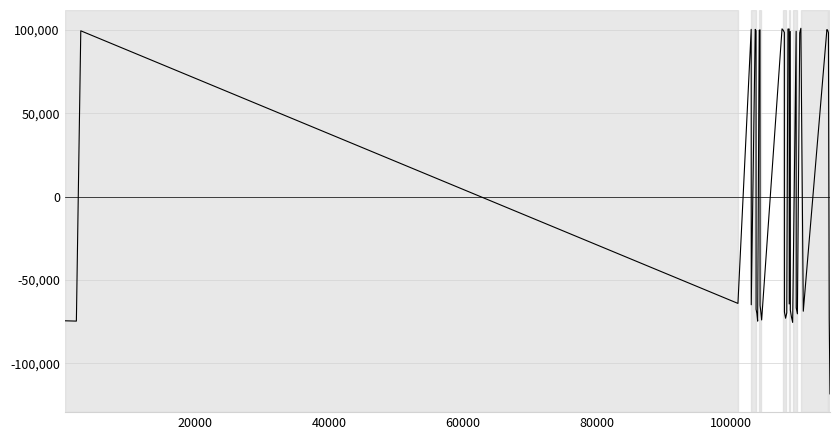

What is the maximum value shown in the chart?

101053.5